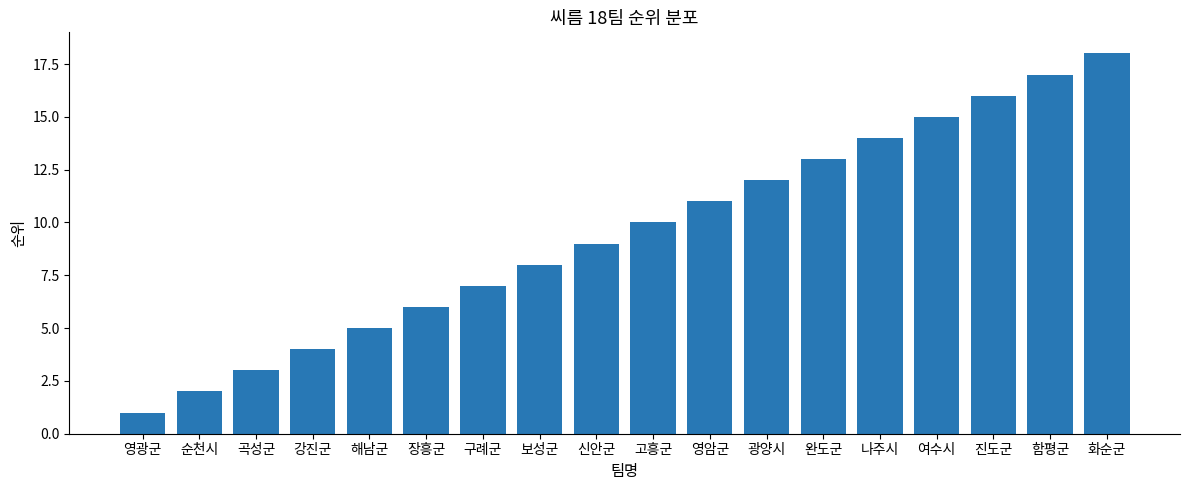

What is the label of the 16th bar from the right?

곡성군